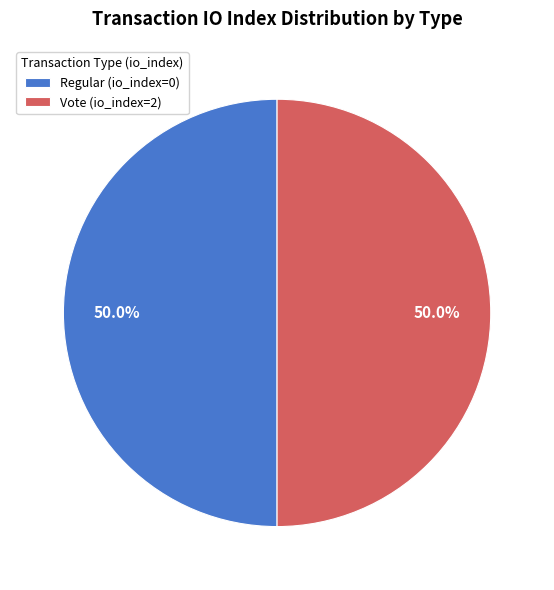

What percentage do Vote (io_index=2) and Regular (io_index=0) together represent?

100.0%